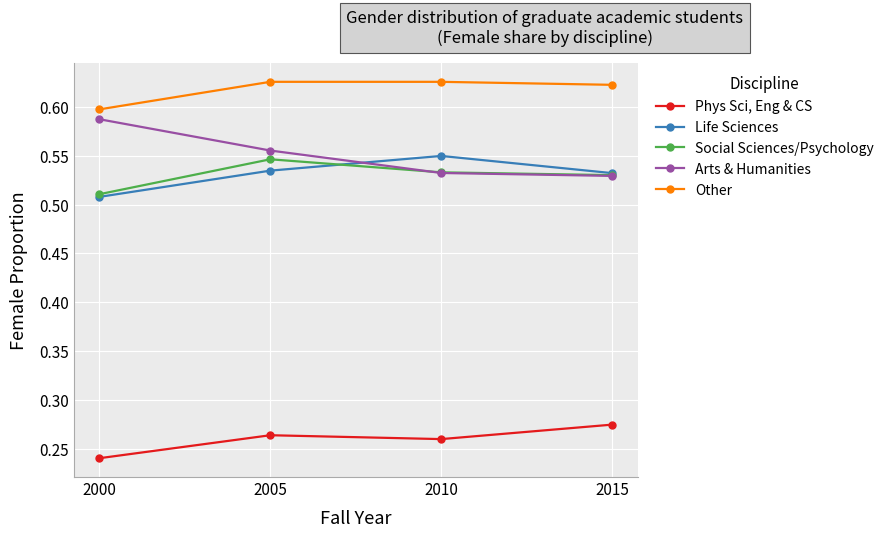

What is the sum of the Social Sciences/Psychology values at 2000 and 2005?

1.1